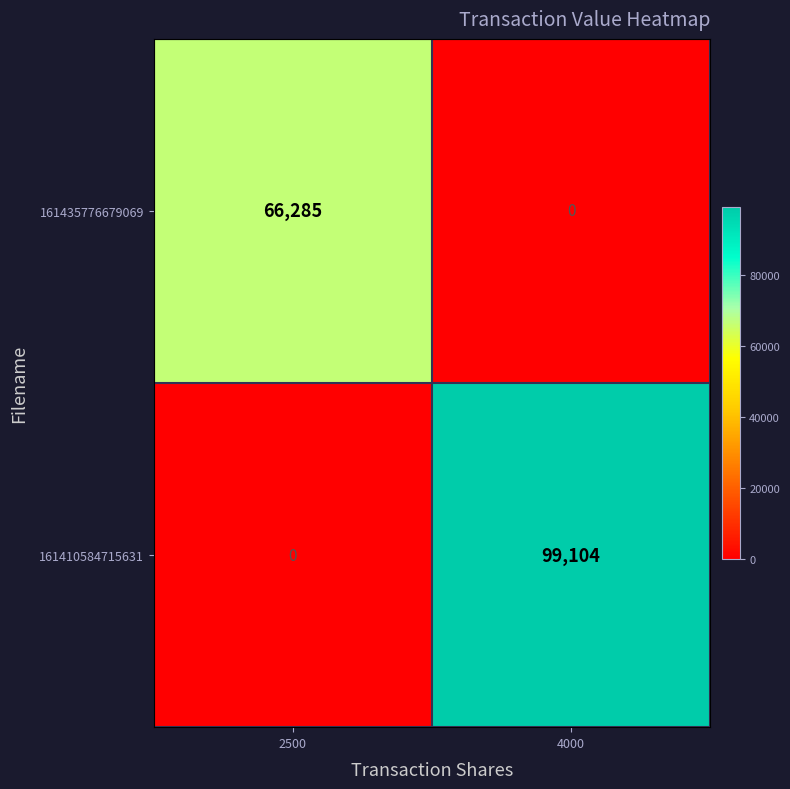

The value of 161410584715631 at 2500 is 0. True or false?

True